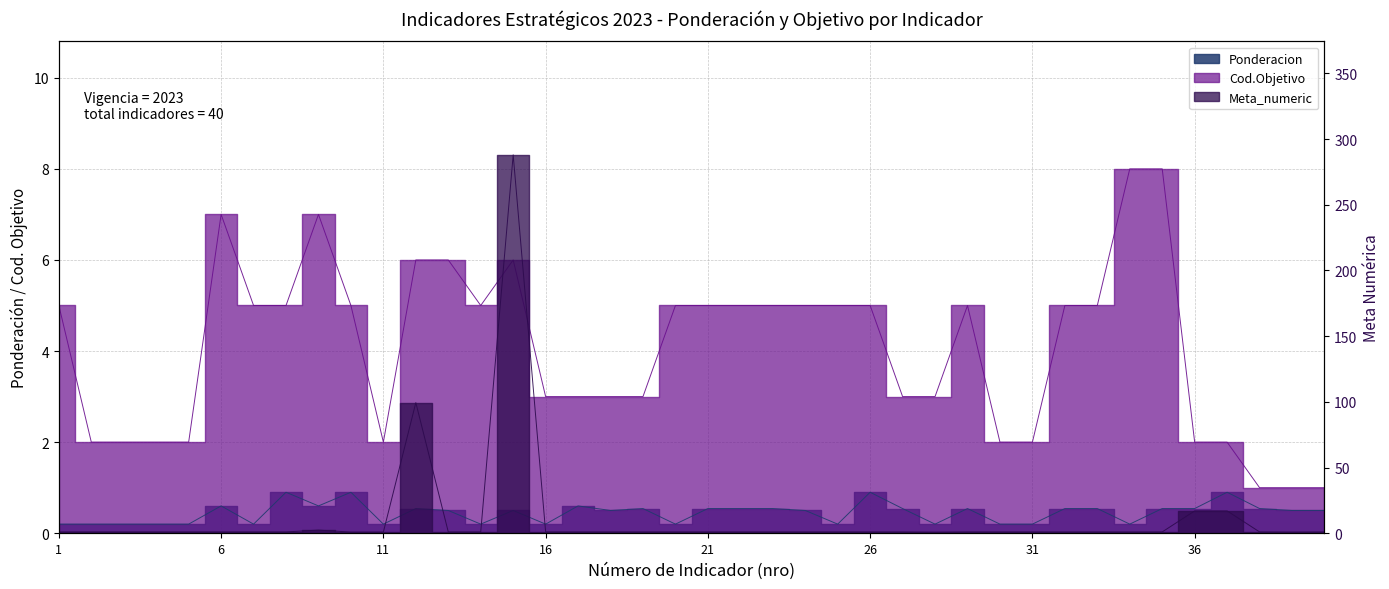

List the series in order of their overall mean, highest first.

Meta_numeric, Cod.Objetivo, Ponderacion